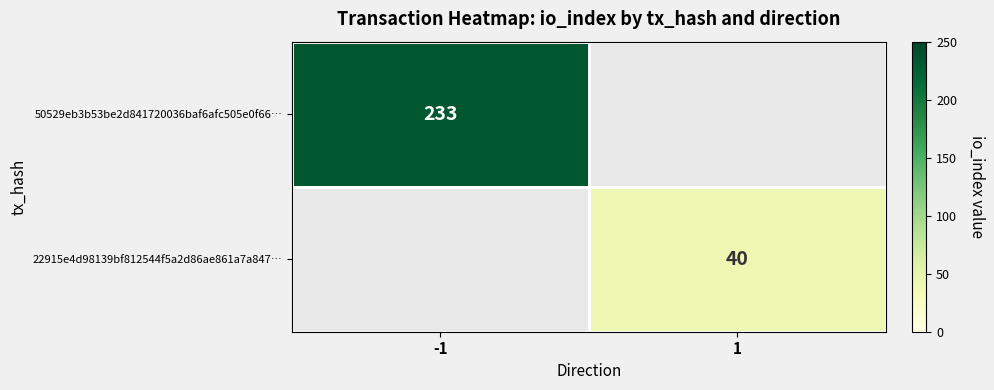

The value of 50529eb3b53be2d841720036baf6afc505e0f66… at -1 is 403. True or false?

False